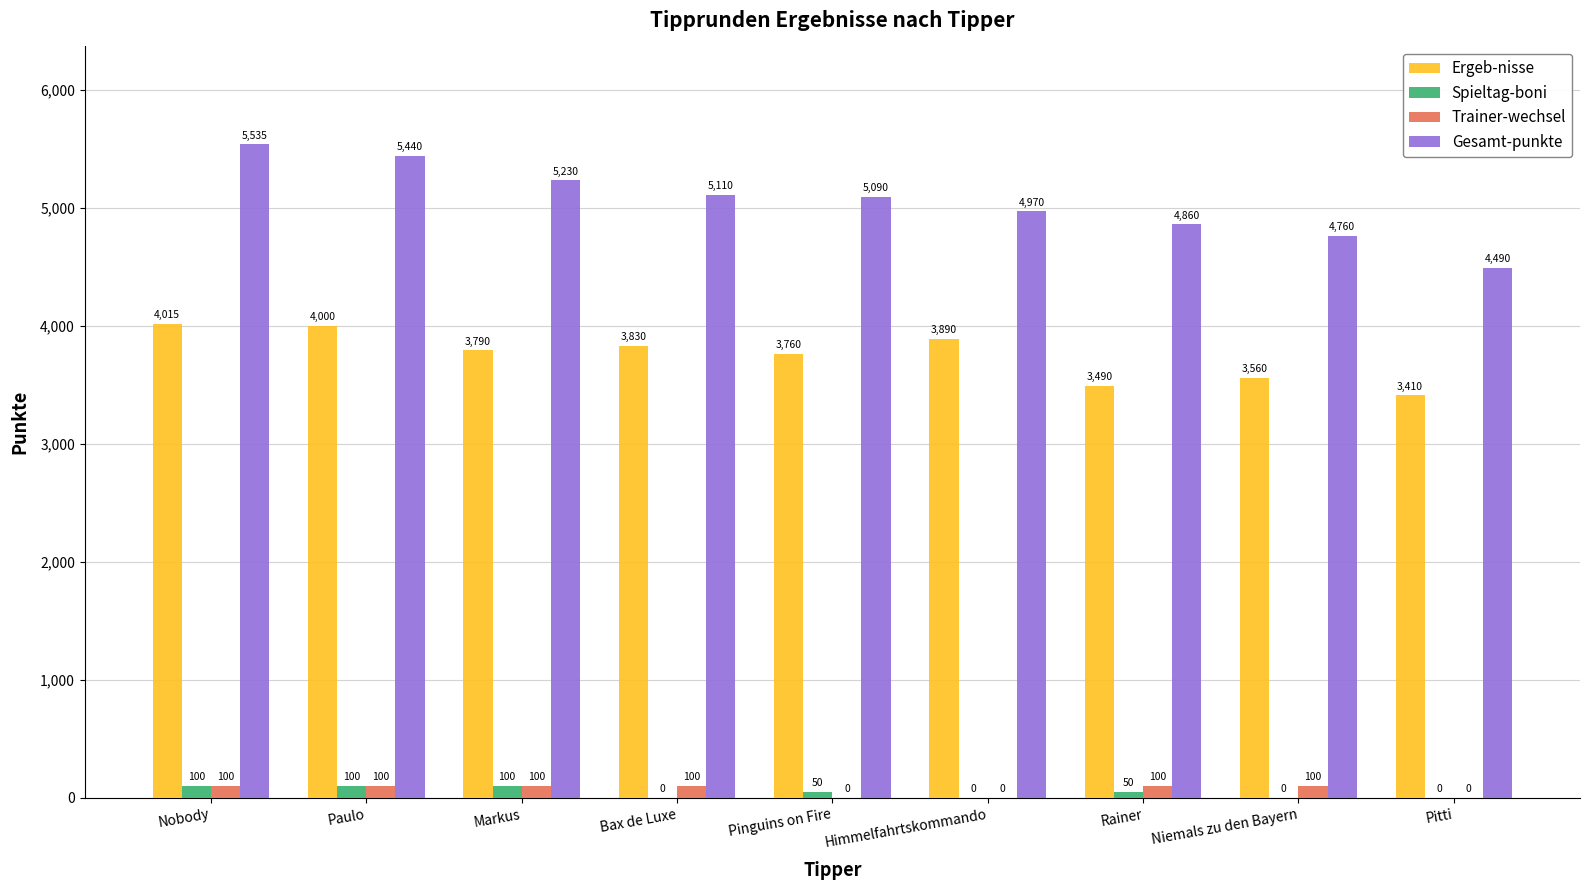

Where is Gesamt-punkte nearest to the value 5012?

Himmelfahrtskommando